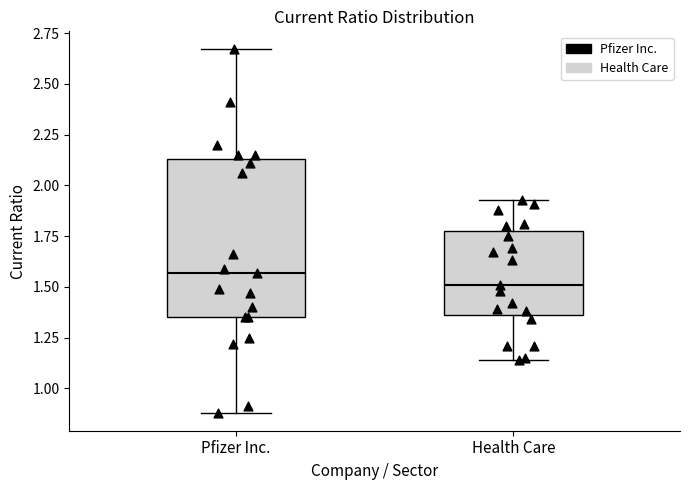

Comparing the boxes themselves (not the whiskers), which one is the tallest?

Pfizer Inc.